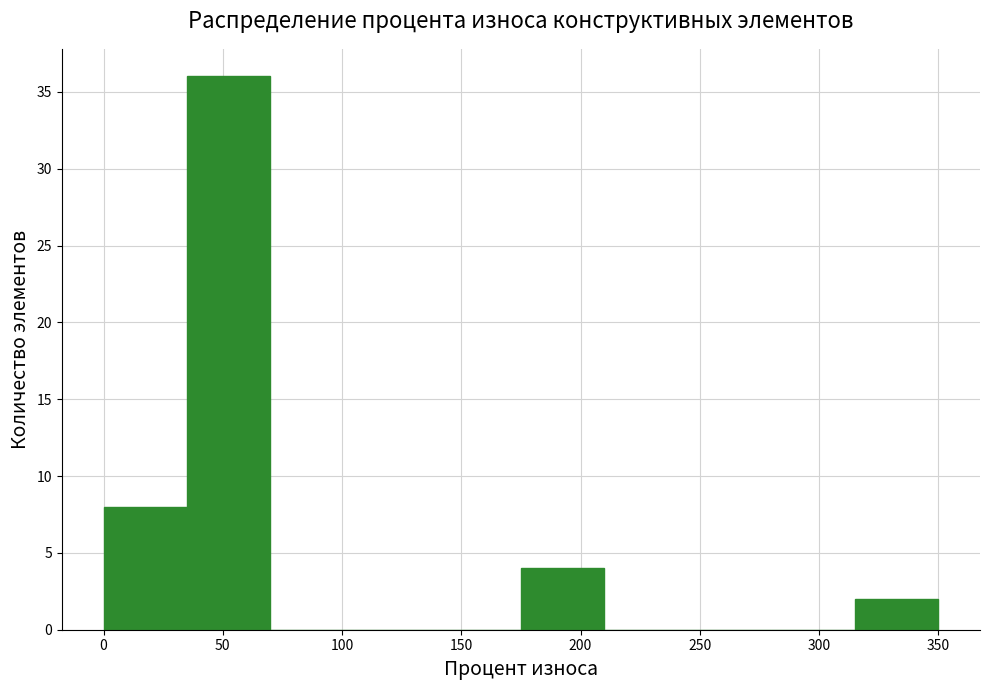

How tall is the bar that spans 315 to 350 on the x-axis? The values are not printed on the chart, so give them approximately, as read against the axis.

2